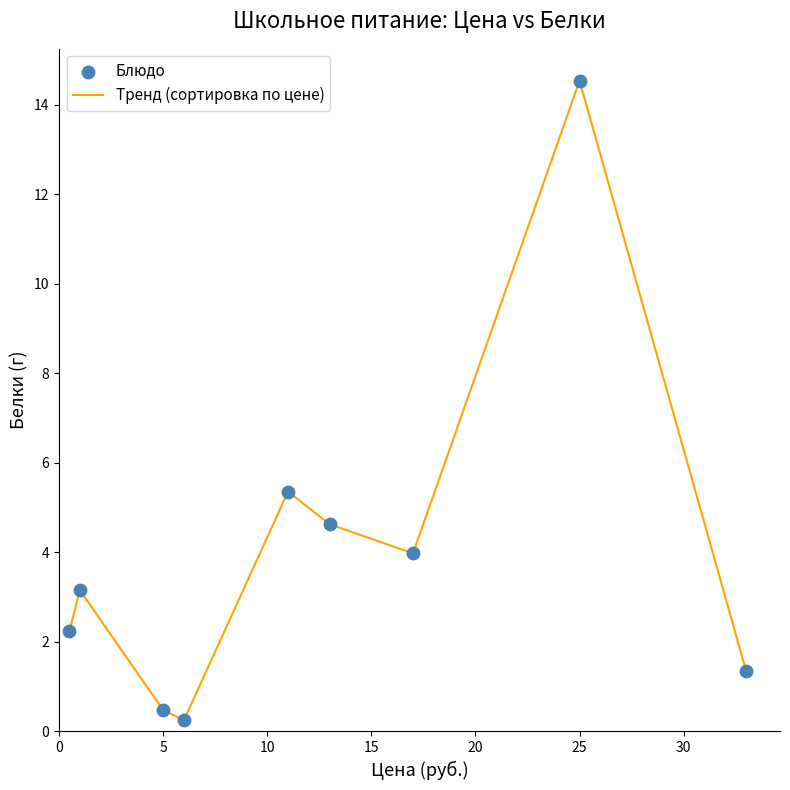

What is the greatest value displayed?

14.5